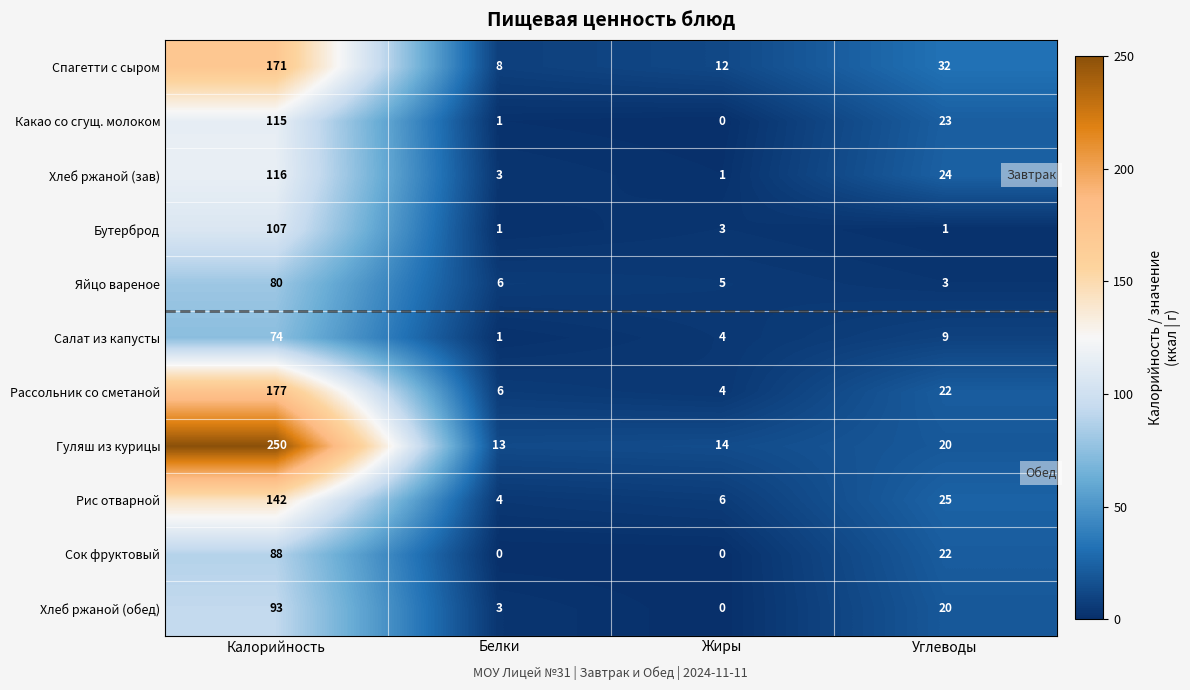

How many Сок фруктовый values are between 0 and 88?

4